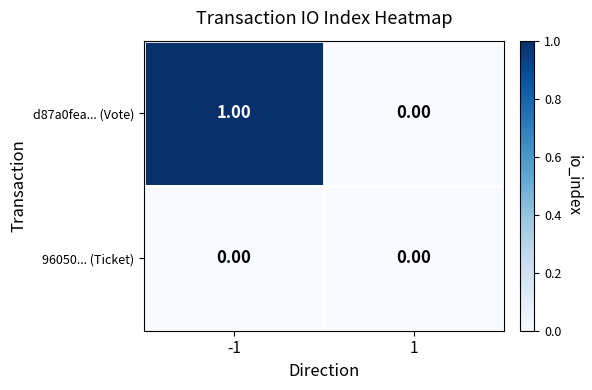

Rank the series by their maximum value, from lowest to highest.

96050... (Ticket), d87a0fea... (Vote)